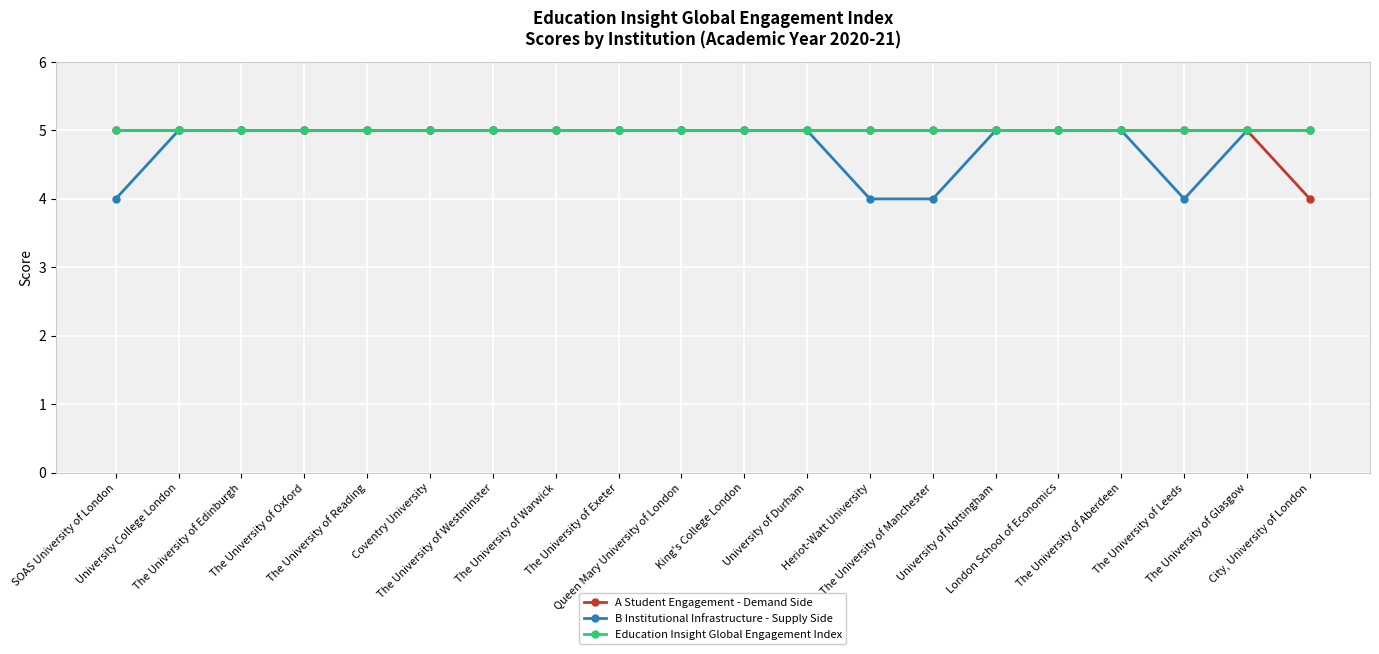

Reading right to left, what are all the values shown in this chart?

A Student Engagement - Demand Side: 4	5	5	5	5	5	5	5	5	5	5	5	5	5	5	5	5	5	5	5
B Institutional Infrastructure - Supply Side: 5	5	4	5	5	5	4	4	5	5	5	5	5	5	5	5	5	5	5	4
Education Insight Global Engagement Index: 5	5	5	5	5	5	5	5	5	5	5	5	5	5	5	5	5	5	5	5